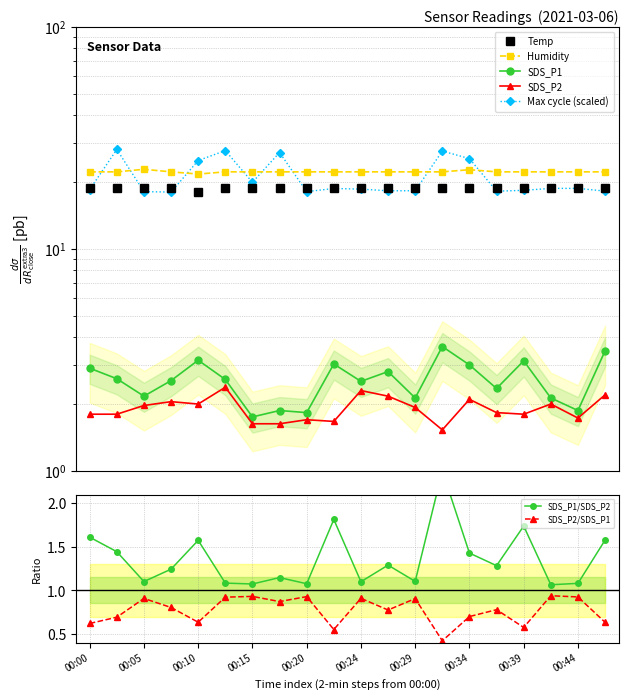

Is this an area chart (filled region under the line)?

No